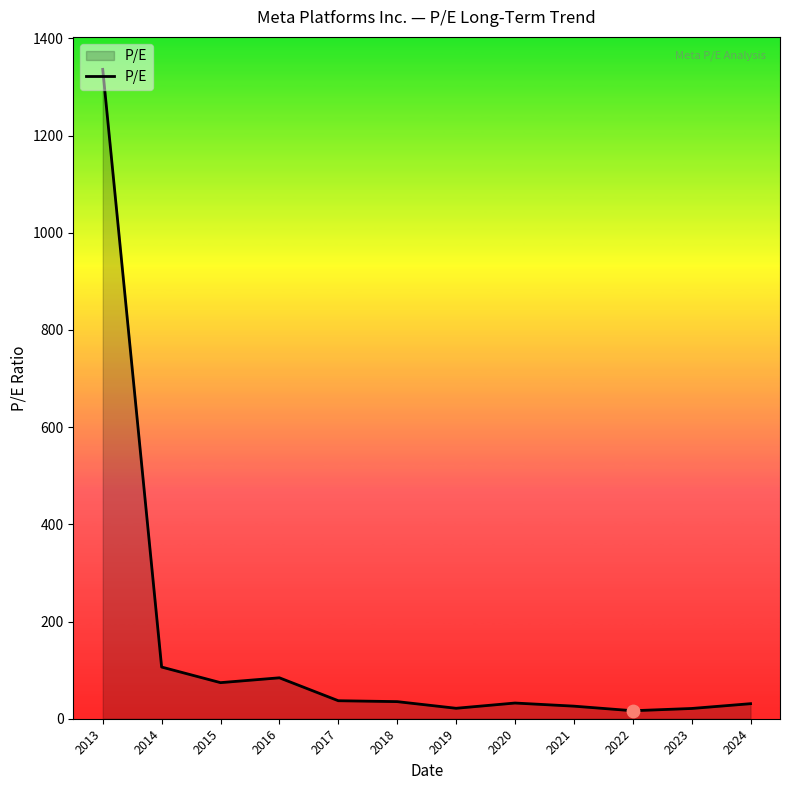

What is the change in value from 2016 to 2023?

-63.1